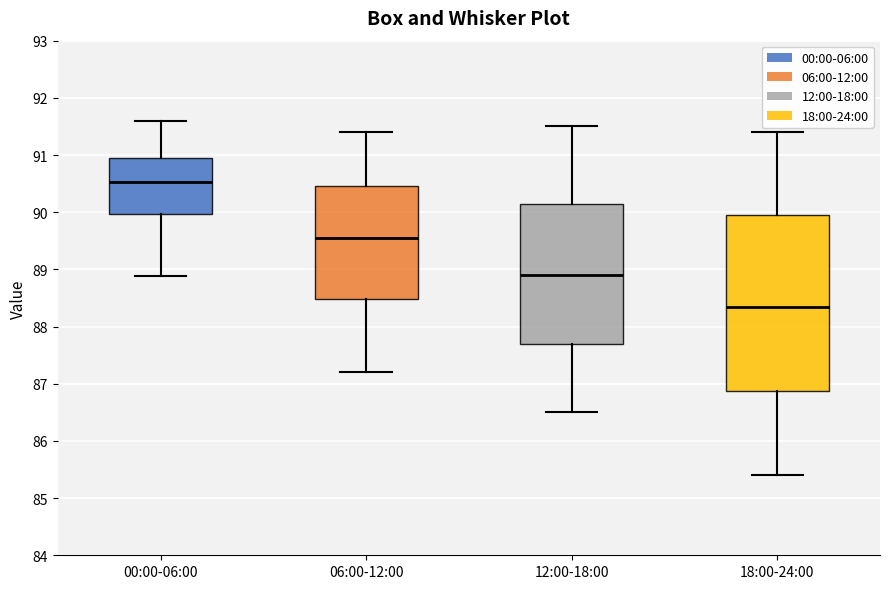

Reading left to right, transcribe this box plot: for each box, give where its median line is, the range the box spans, and where its two whiskers end, as read against the y-axis. The values are not printed on the chart, so give them approximately, as read against the axis.

00:00-06:00: median 90.5, box 90.0 to 90.9, whiskers 88.9 to 91.6
06:00-12:00: median 89.6, box 88.5 to 90.5, whiskers 87.2 to 91.4
12:00-18:00: median 88.9, box 87.7 to 90.2, whiskers 86.5 to 91.5
18:00-24:00: median 88.4, box 86.9 to 90.0, whiskers 85.4 to 91.4